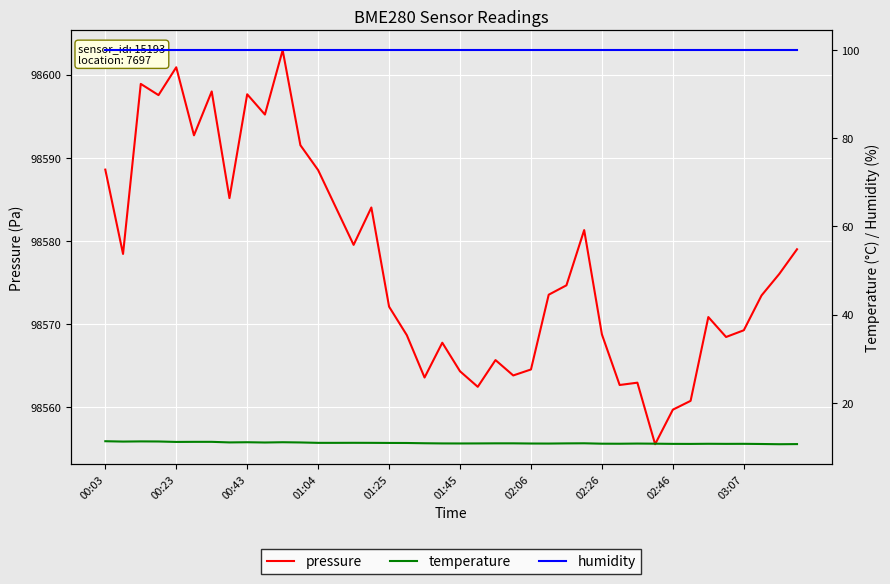

What position from the left is 25?

26